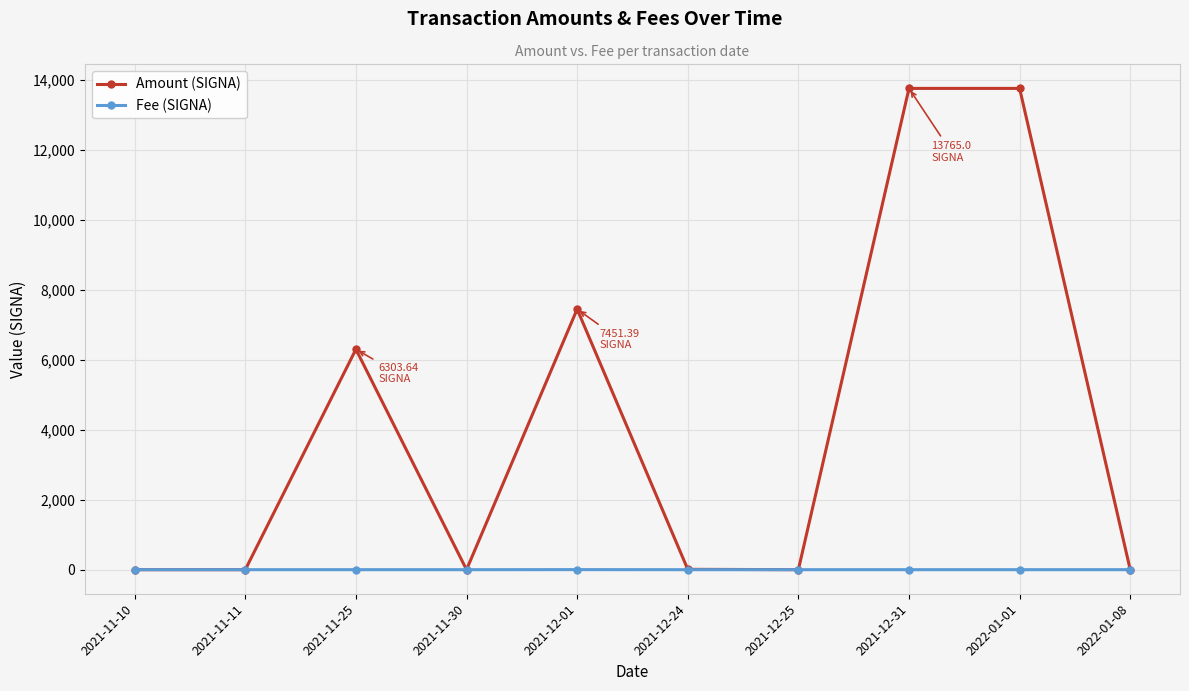

What is the label of the 9th point from the left?

2022-01-01